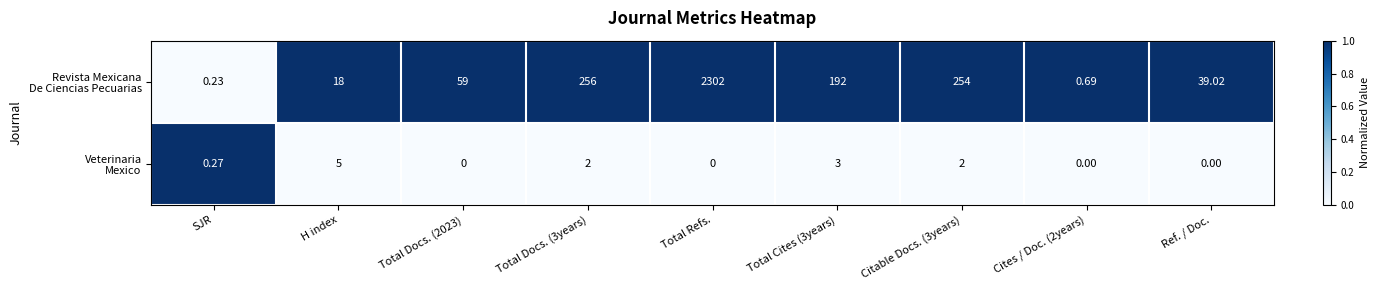

At which category is the sum across all series the highest?

Total Refs.